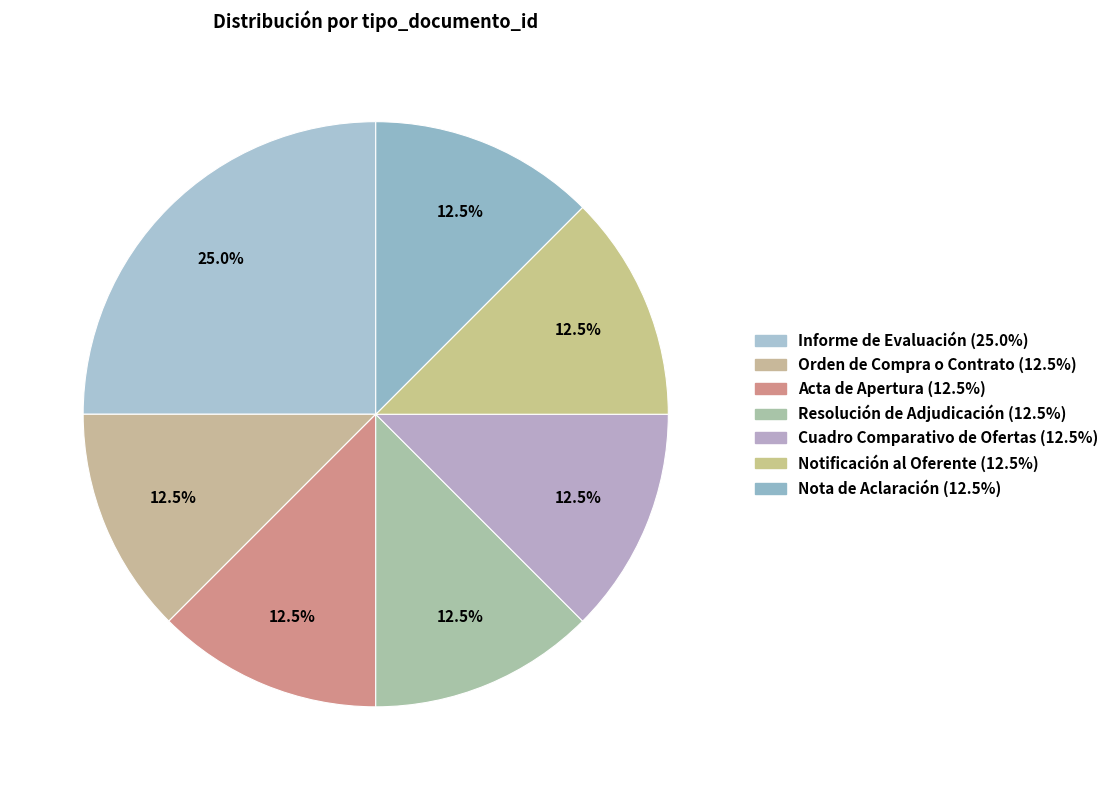

How many segments does this pie chart have?

7